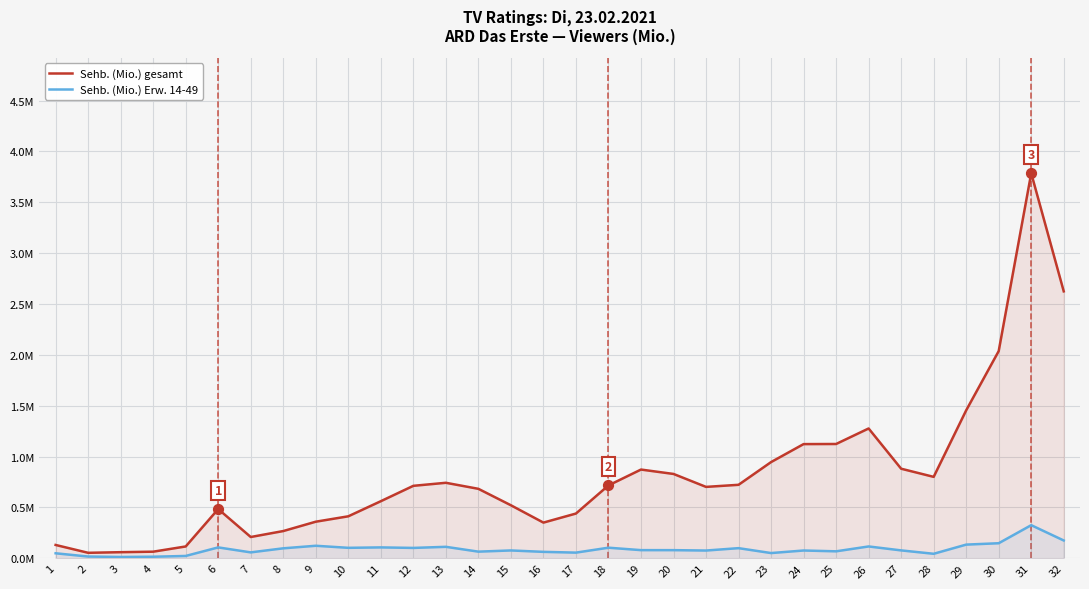

What are all the series names shown in the legend?

Sehb. (Mio.) gesamt, Sehb. (Mio.) Erw. 14-49